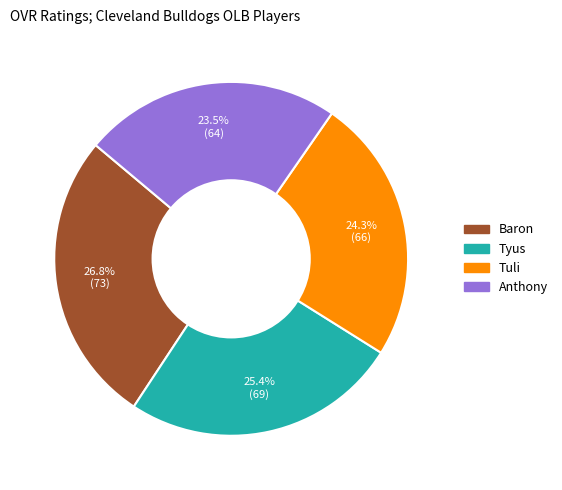

Does any single category account for the majority?

No